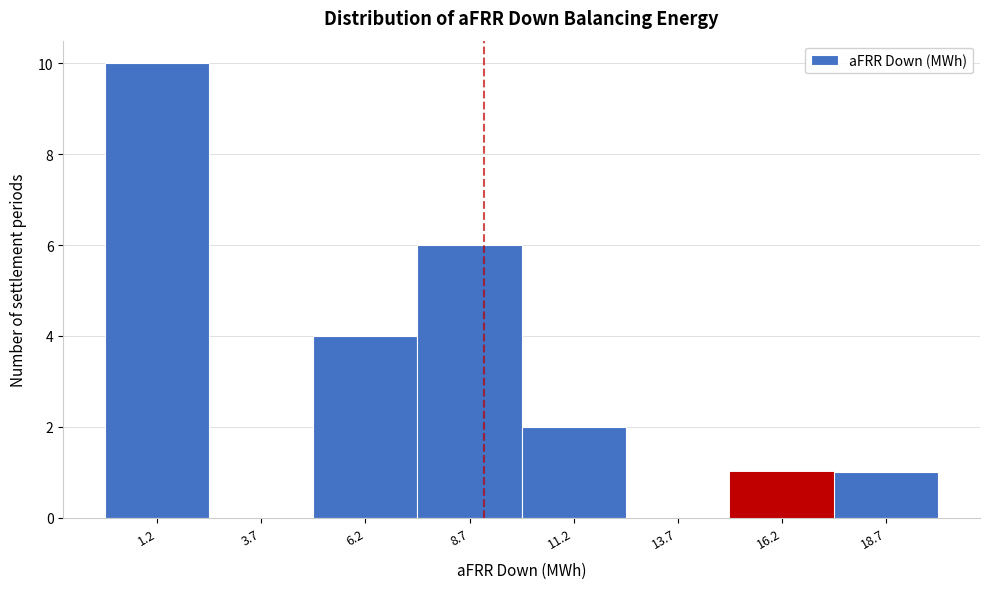

What is the height of the bar covering 17.5 to 20.0 on the x-axis? Neither the bar edges nor the heights are printed on the chart, so give them approximately, as read against the axes.

1